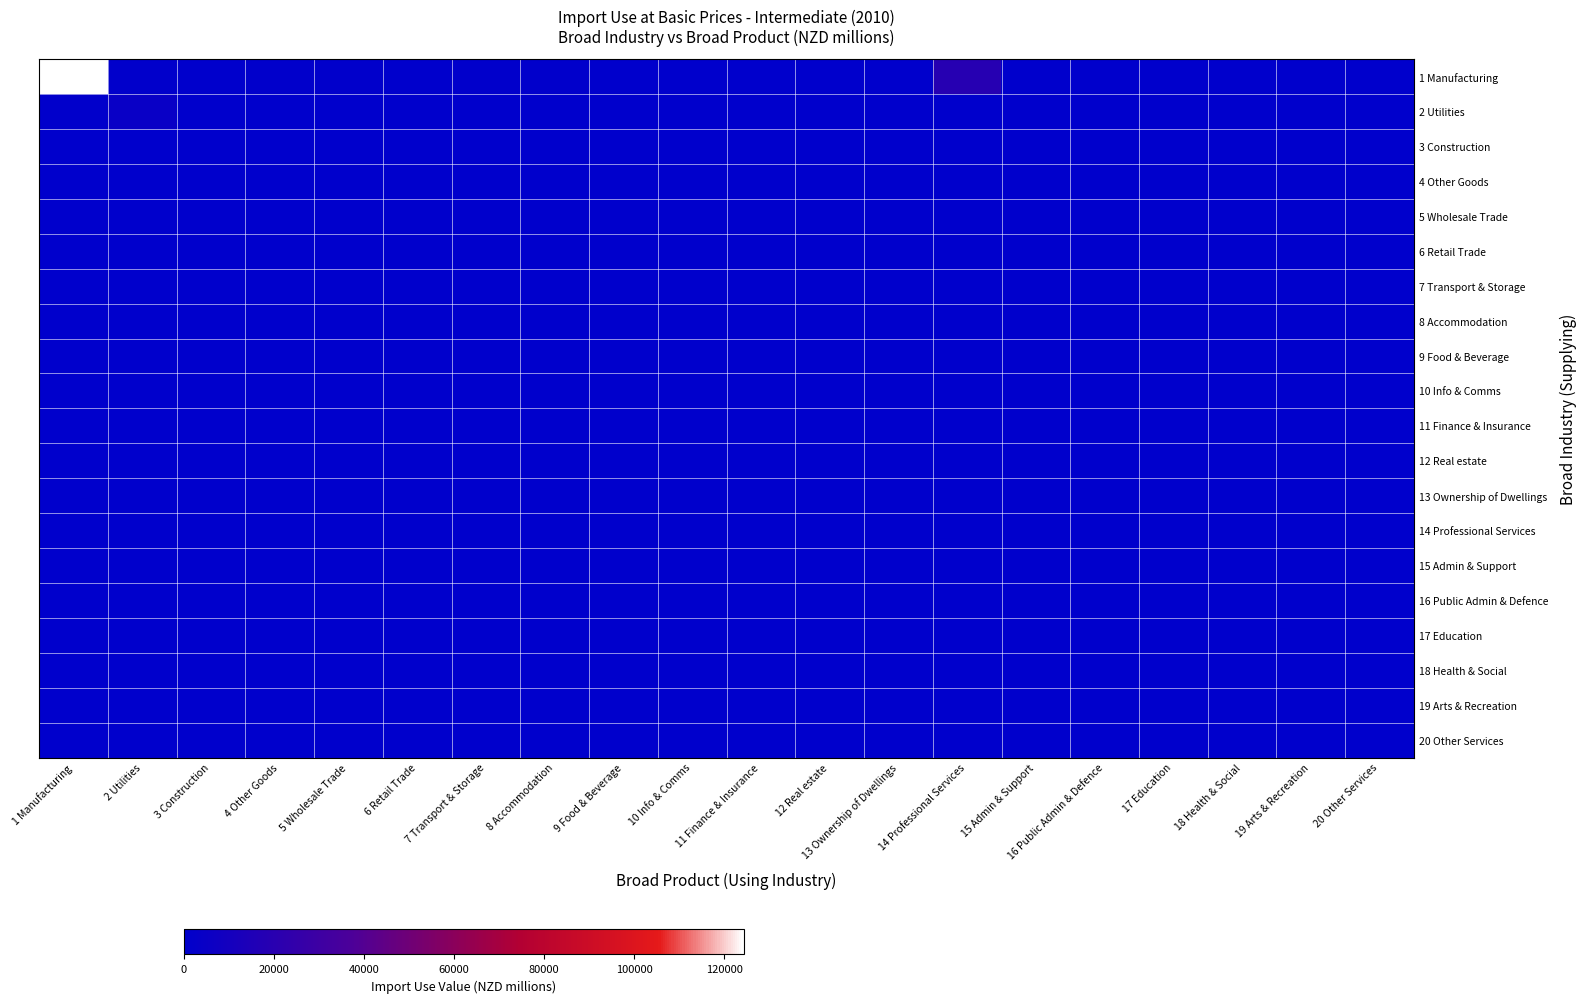

At which category does the chart reach its minimum across all series?

6 Retail Trade